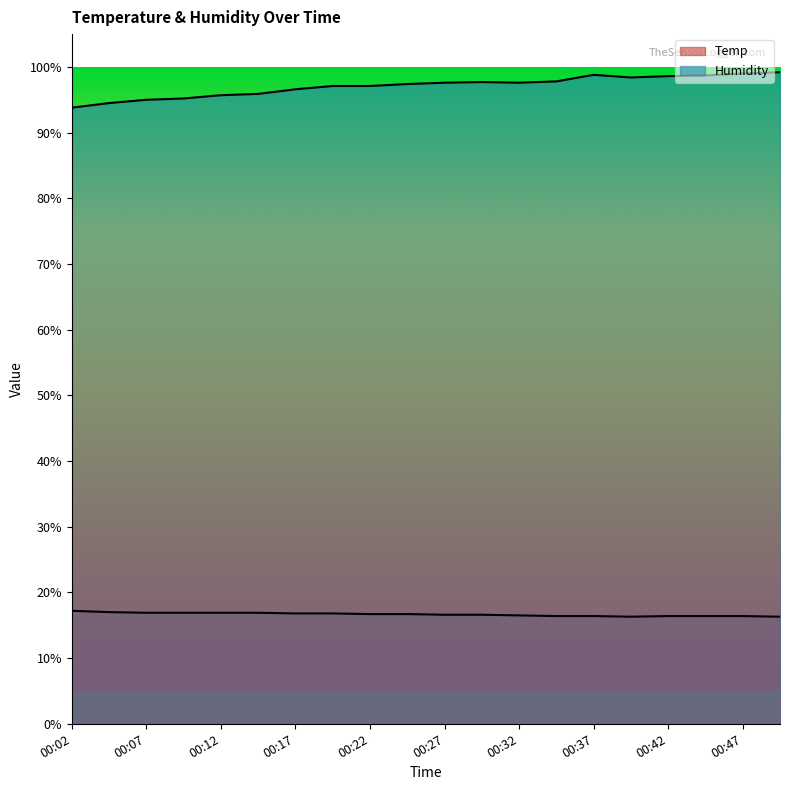

At which label is Humidity closest to 96?

00:15